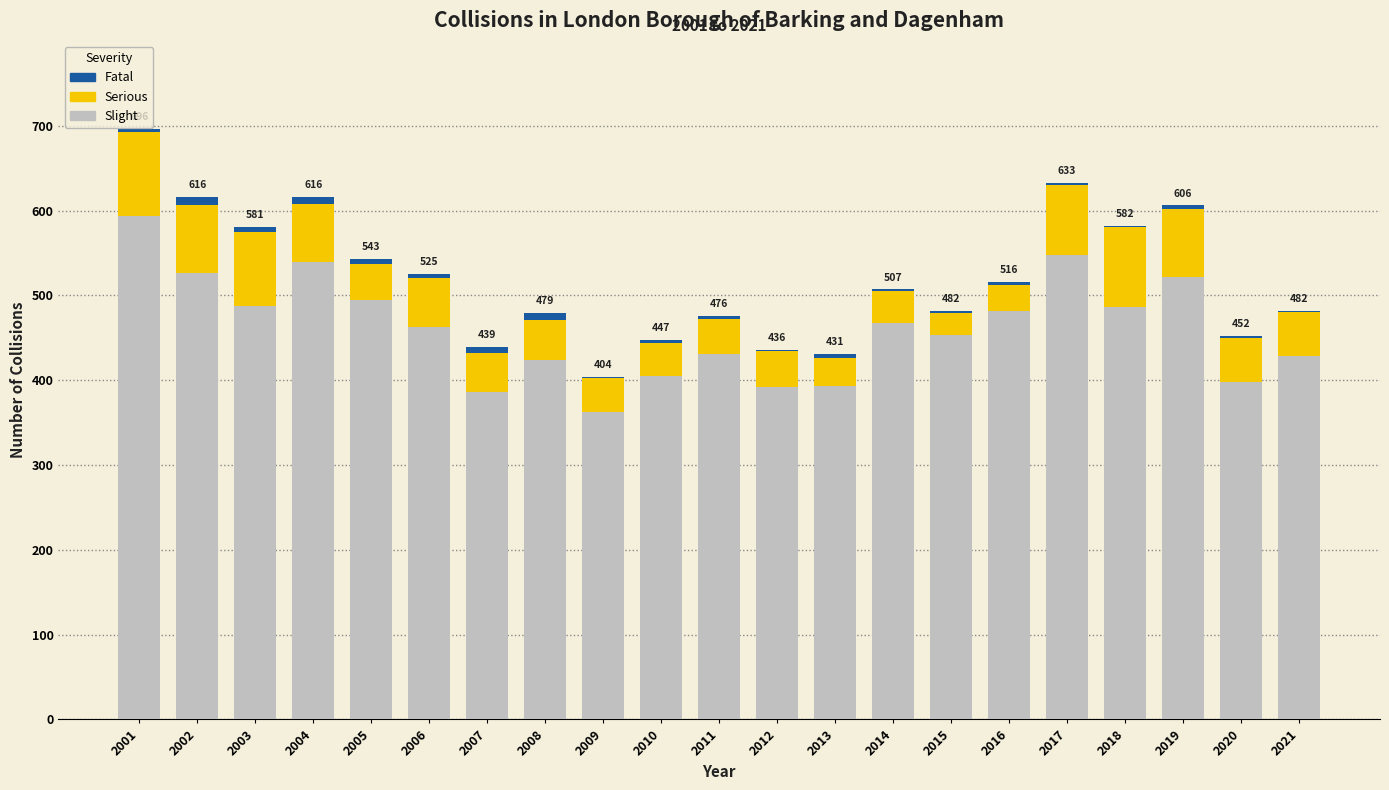

Are the bars horizontal?

No